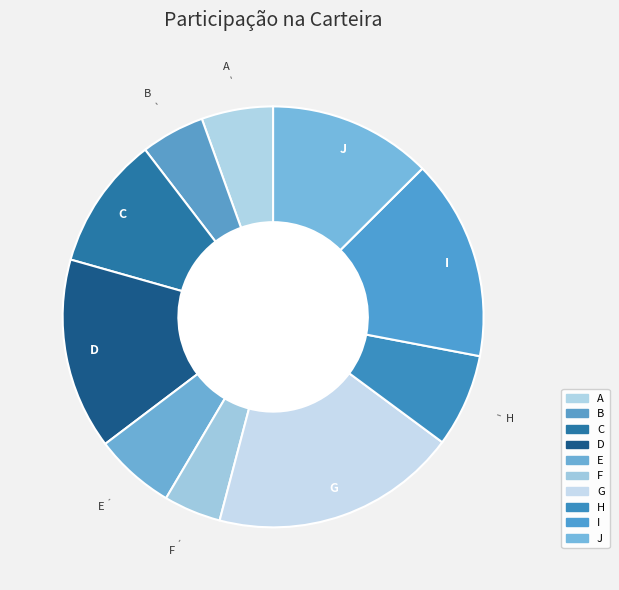

Is H the majority of the pie?

No